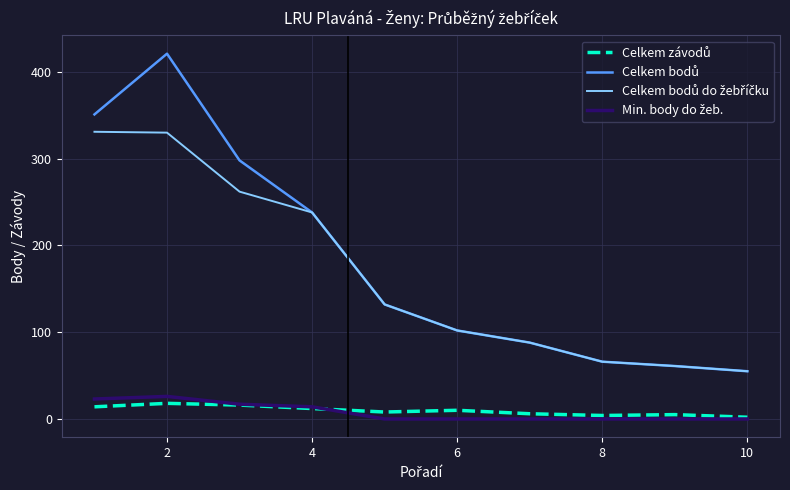

Reading left to right, transcribe all the data shown in this chart.

Celkem závodů: 14	18	16	12	8	10	6	4	5	2
Celkem bodů: 351	421	298	238	132	102	88	66	61	55
Celkem bodů do žebříčku: 331	330	262	238	132	102	88	66	61	55
Min. body do žeb.: 23	26	17	14	0	0	0	0	0	0